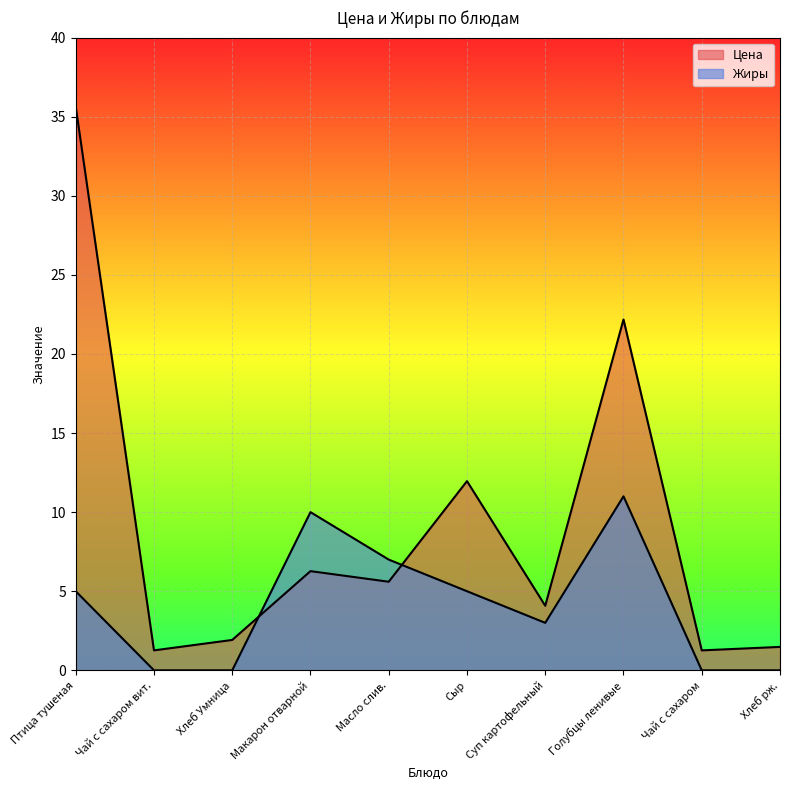

Which series changed the most between Чай с сахаром and Хлеб рж.?

Цена